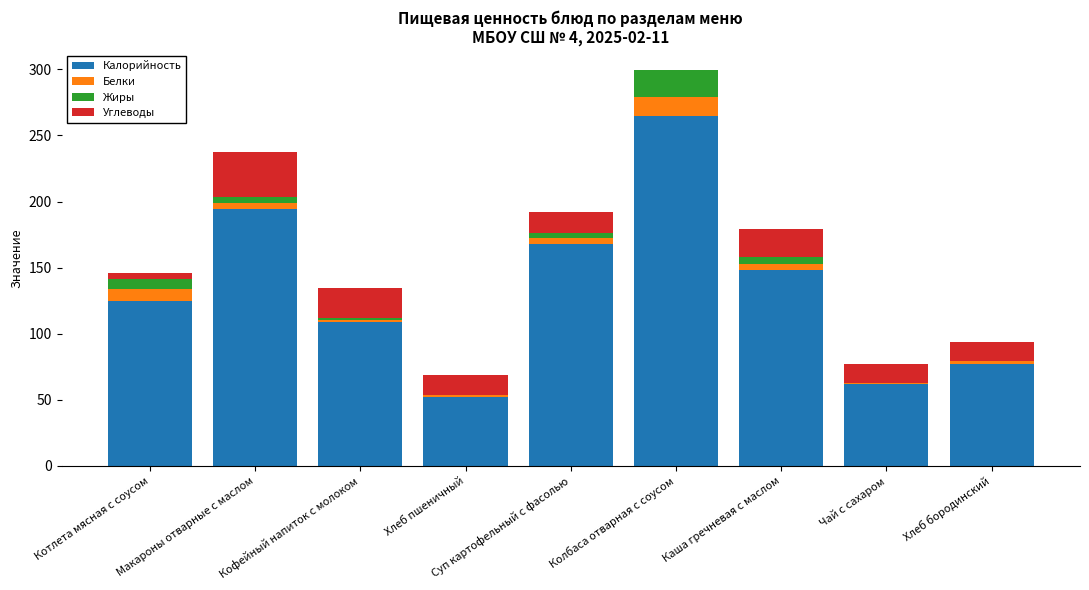

What is the highest value of the Калорийность series?

265.0